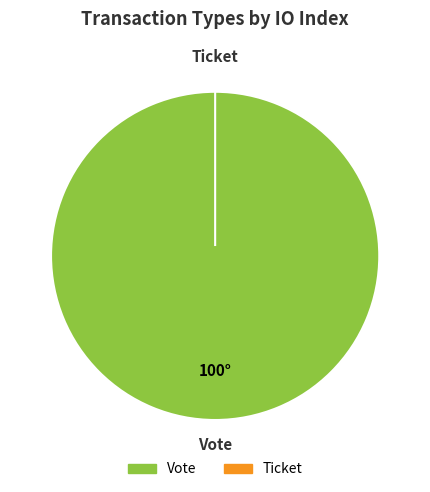

The Ticket slice represents 10% of the pie. True or false?

False